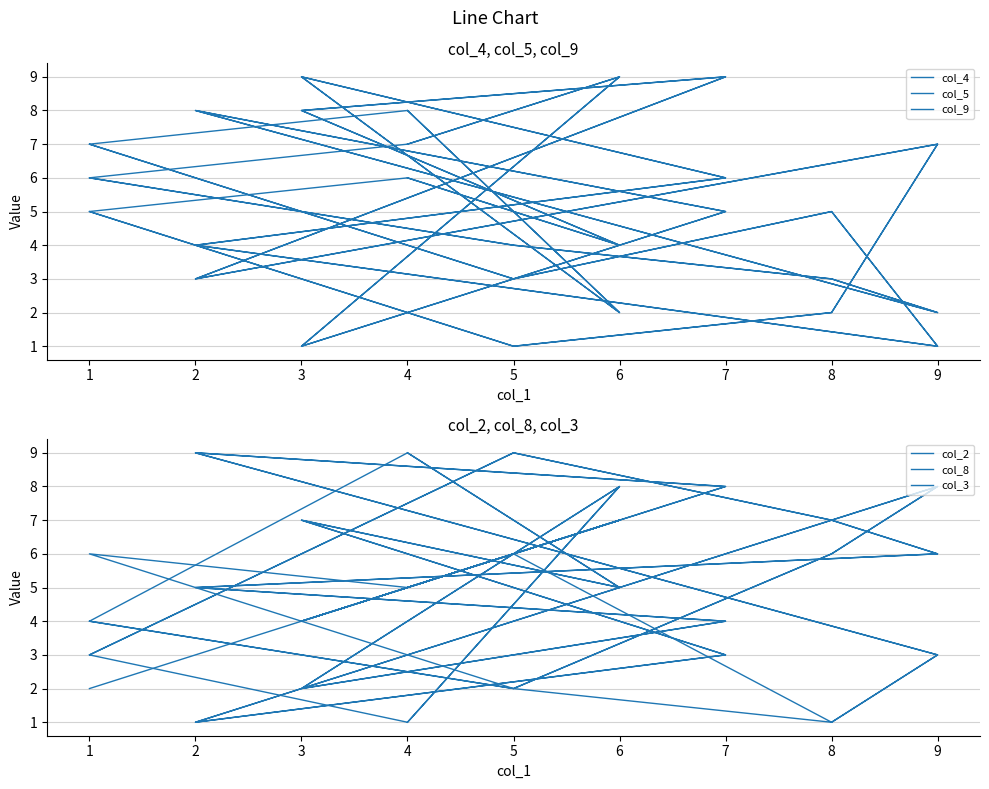

What is the difference between the maximum and second lowest values in the col_5 series?

8